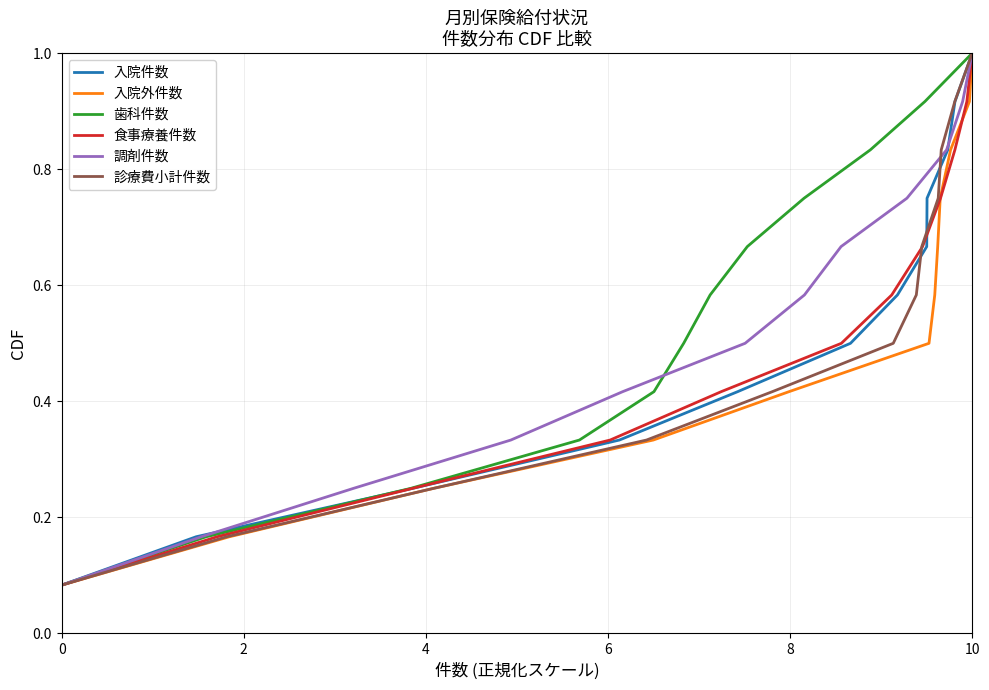

At which label does 入院外件数 reach its peak?

10